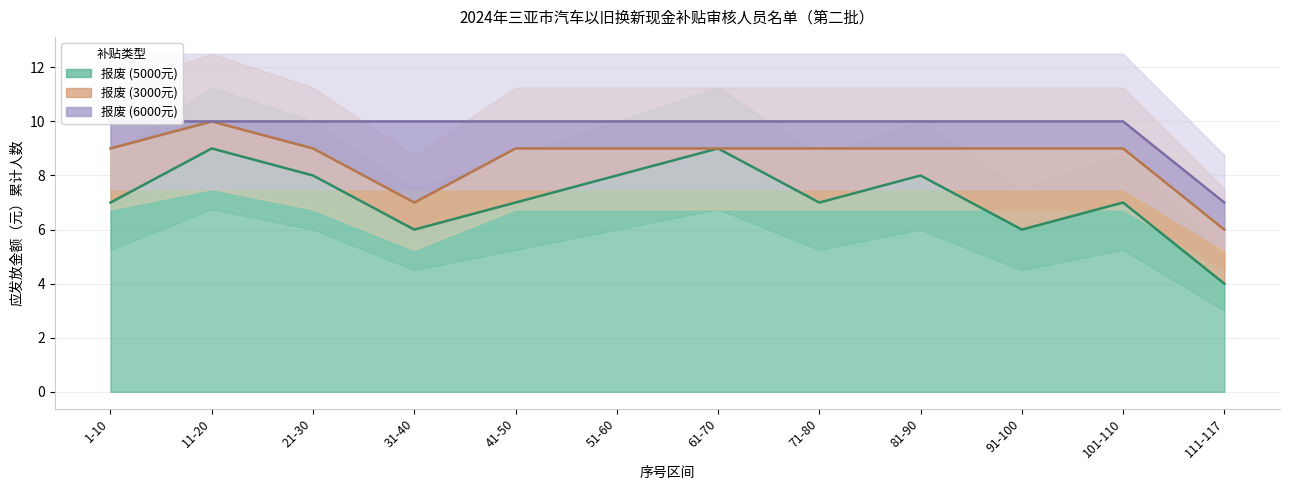

At how many categories does at least one series exceed 0?

12